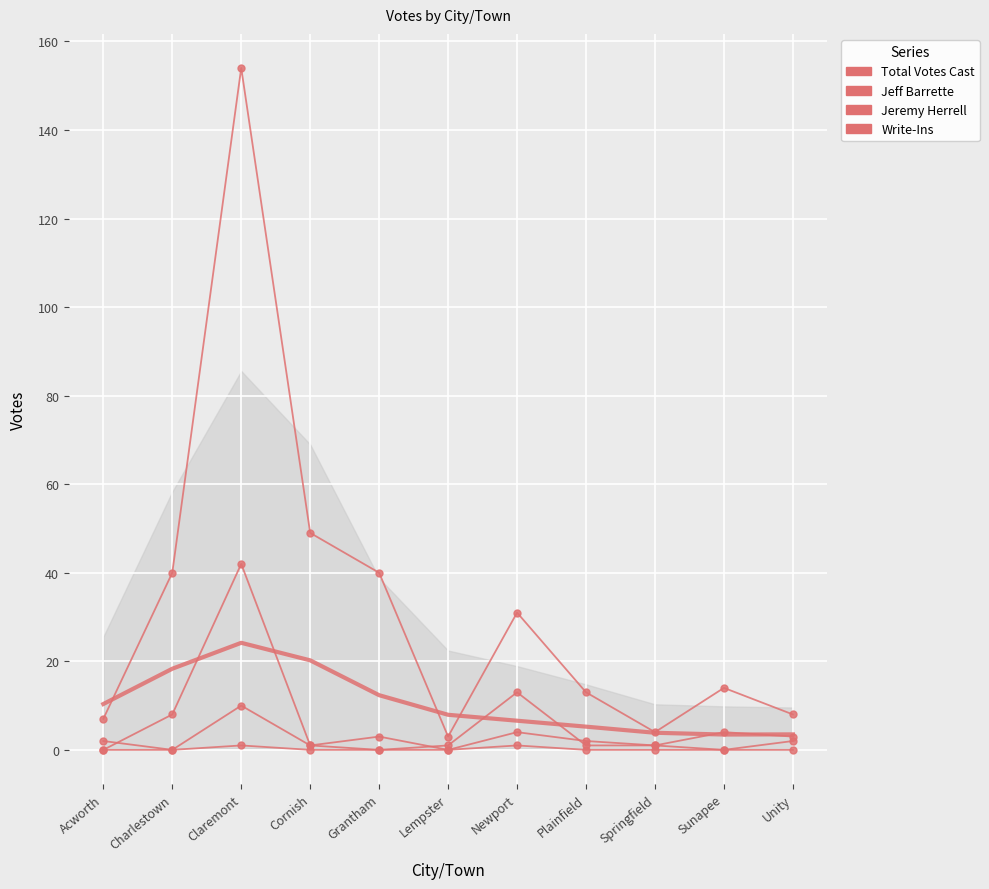

True or false: Jeremy Herrell and Total Votes Cast intersect in this chart.

False